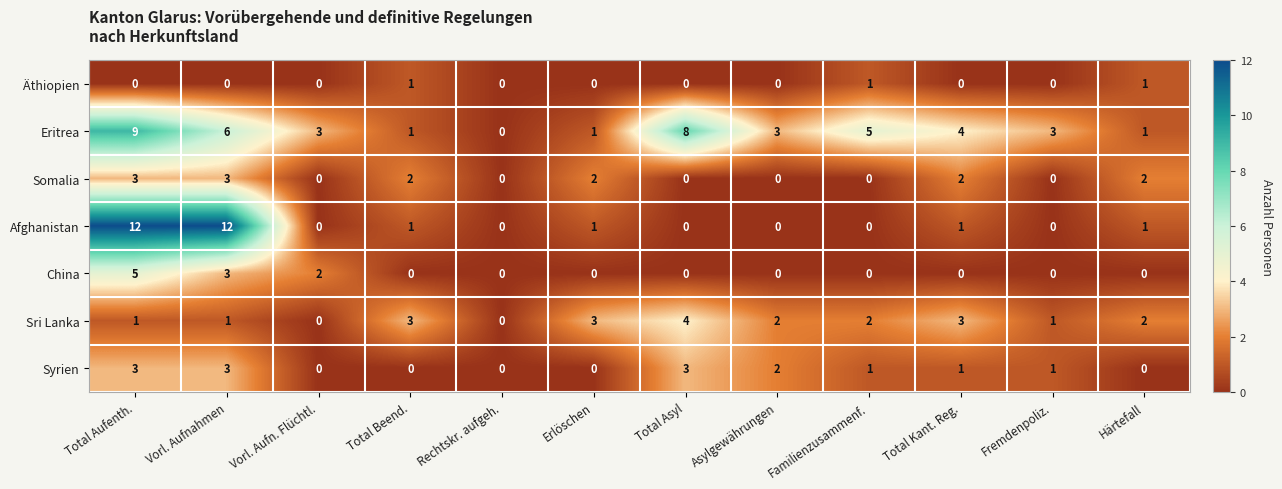

The value of Sri Lanka at Total Kant. Reg. is 1. True or false?

False